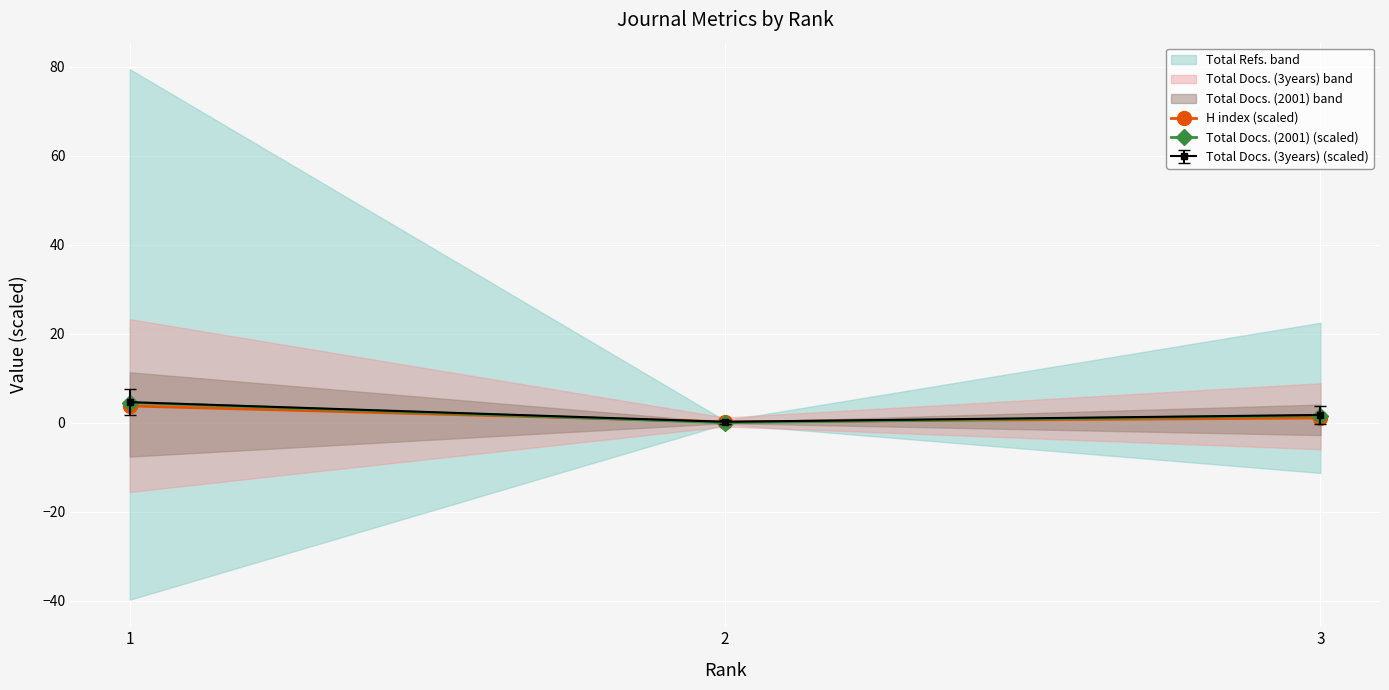

How many values in the H index (scaled) series exceed 1?

2